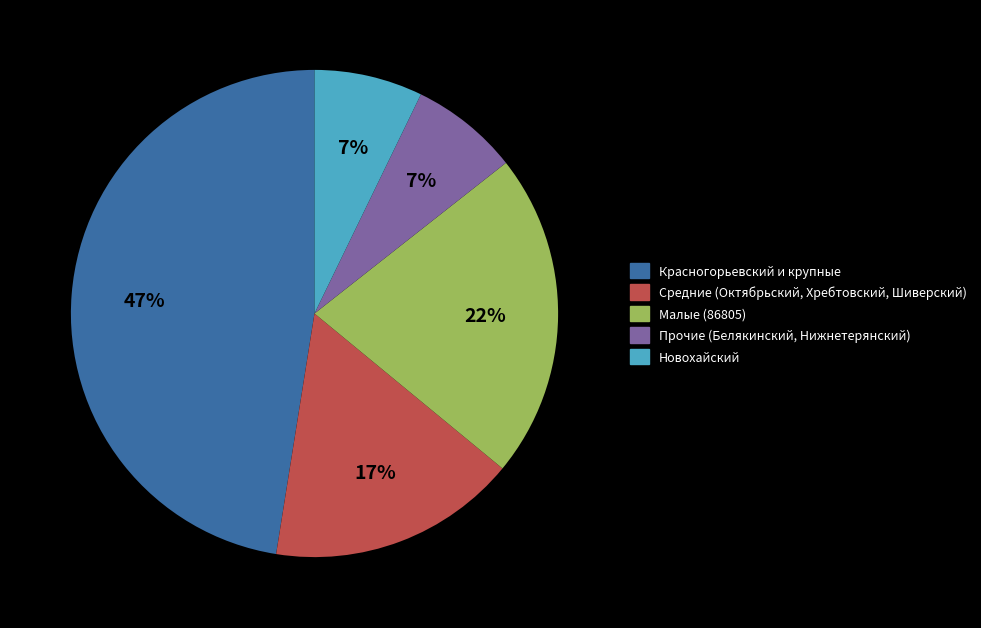

To the nearest percent, what is the difference between the largest and smallest slice percentages?

40%